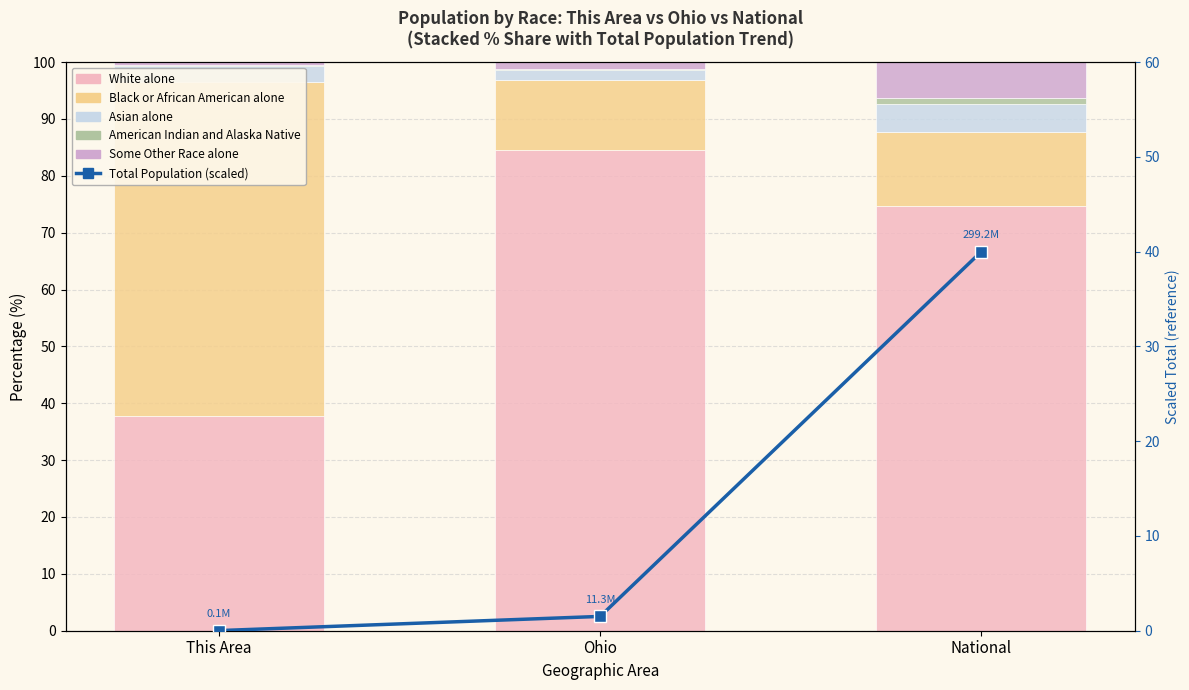

What is the maximum value shown in the chart?

84.5